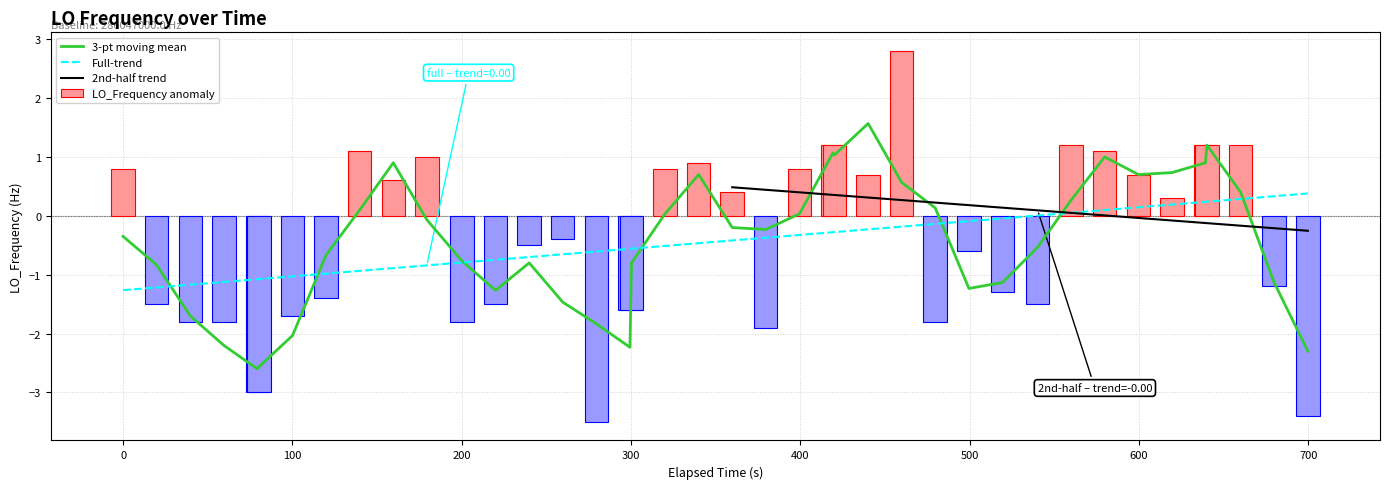

What is the average value of the LO_Frequency anomaly series?

-0.4